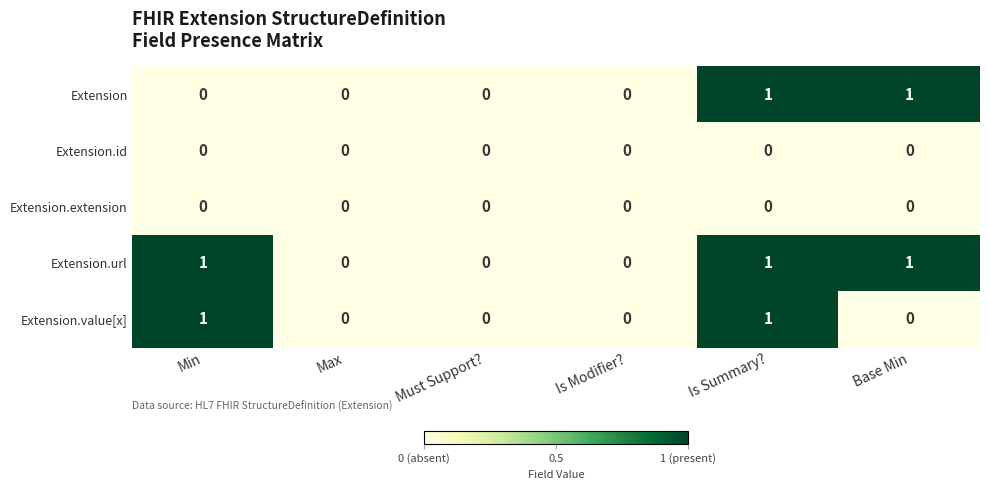

Count the number of data series in this chart.

5